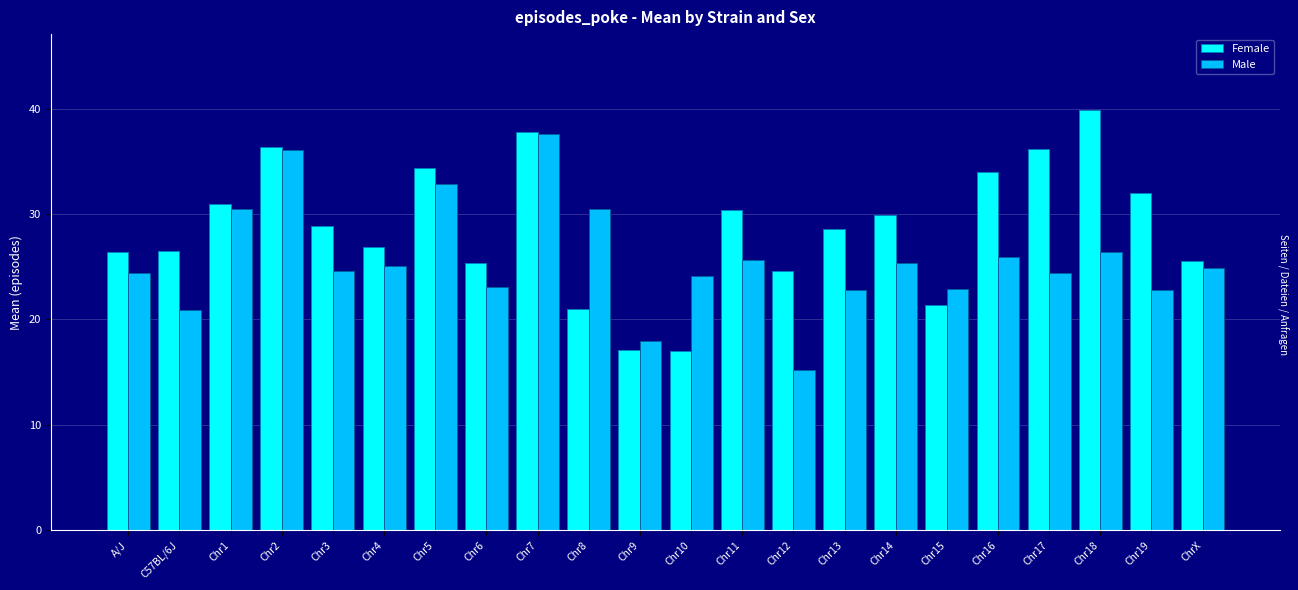

What is the value of the Male bar at the 19th from the left?

24.4